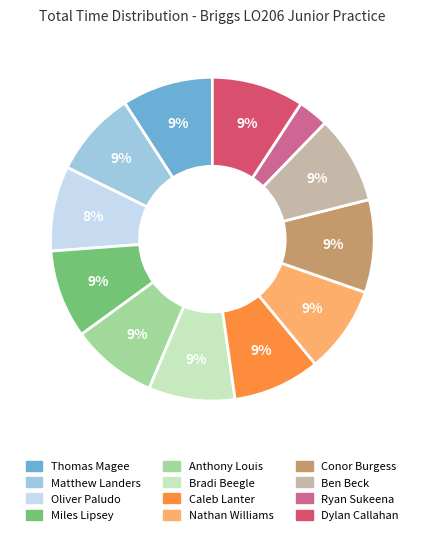

Do Matthew Landers and Conor Burgess together represent more than half of the pie?

No